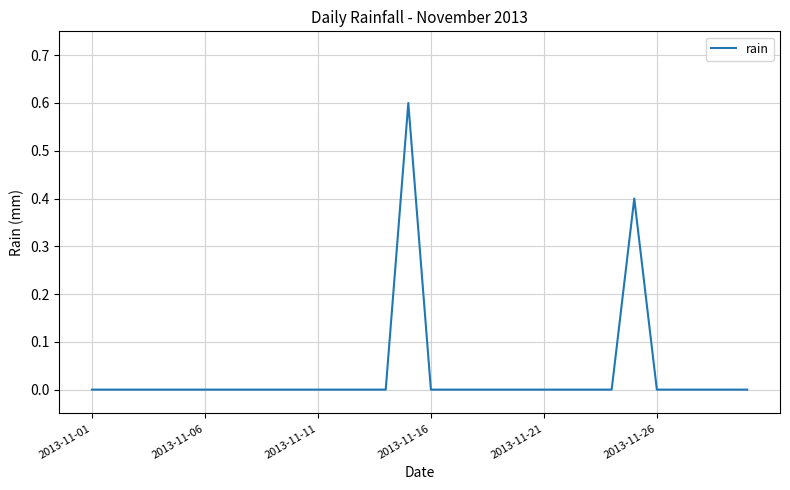

Reading left to right, list all the values displayed in this chart.

0.0	0.0	0.0	0.0	0.0	0.0	0.0	0.0	0.0	0.0	0.0	0.0	0.0	0.0	0.6	0.0	0.0	0.0	0.0	0.0	0.0	0.0	0.0	0.0	0.4	0.0	0.0	0.0	0.0	0.0